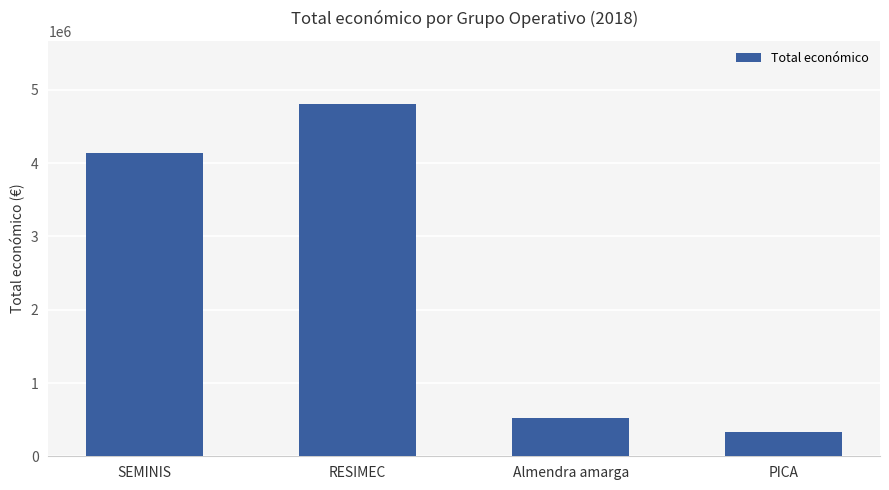

List the labels in order of value, largest first.

RESIMEC, SEMINIS, Almendra amarga, PICA